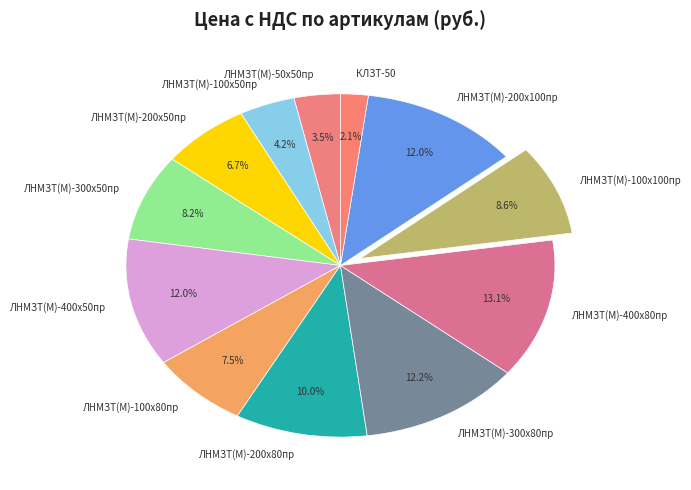

To the nearest percent, what is the combined percentage of ЛНМЗТ(М)-200х100пр and ЛНМЗТ(М)-300х50пр?

20%